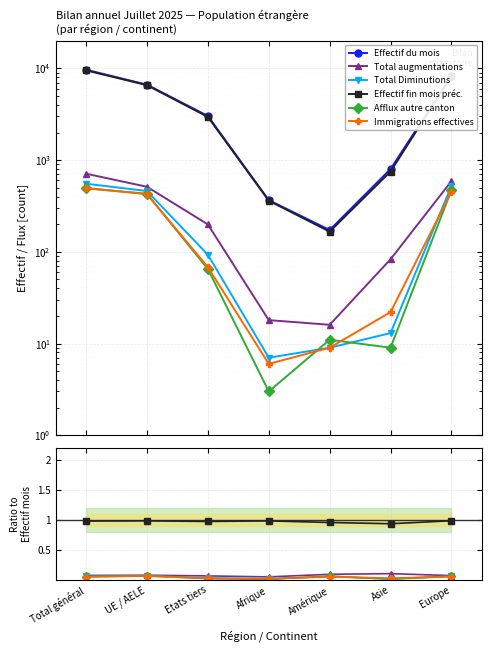

Which has a higher value, Europe or Total général?

Total général